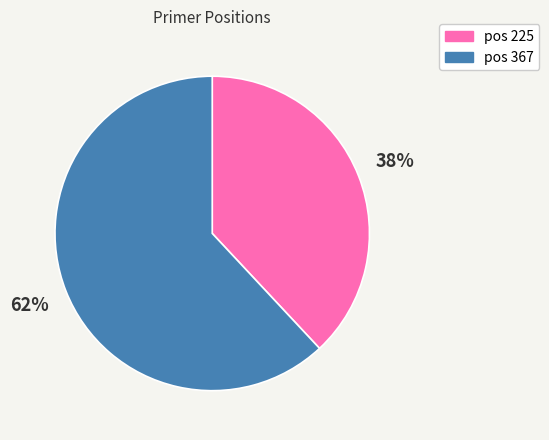

Is there a majority slice in this chart?

Yes